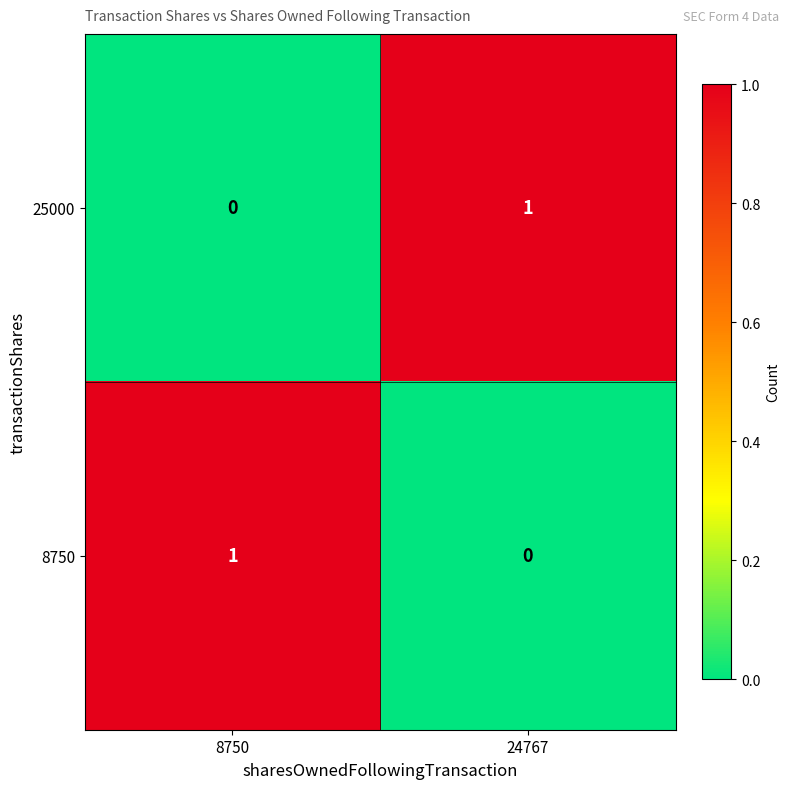

At which label is 25000 closest to 0?

8750